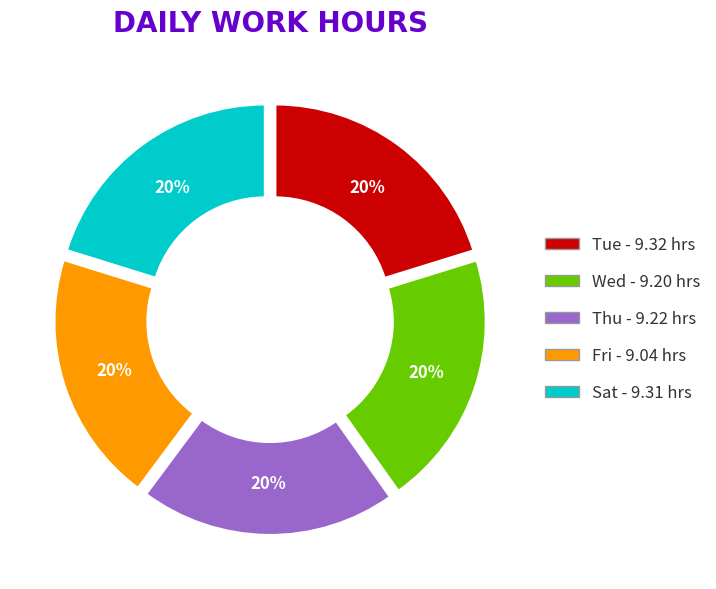

Count the number of slices in the pie.

5